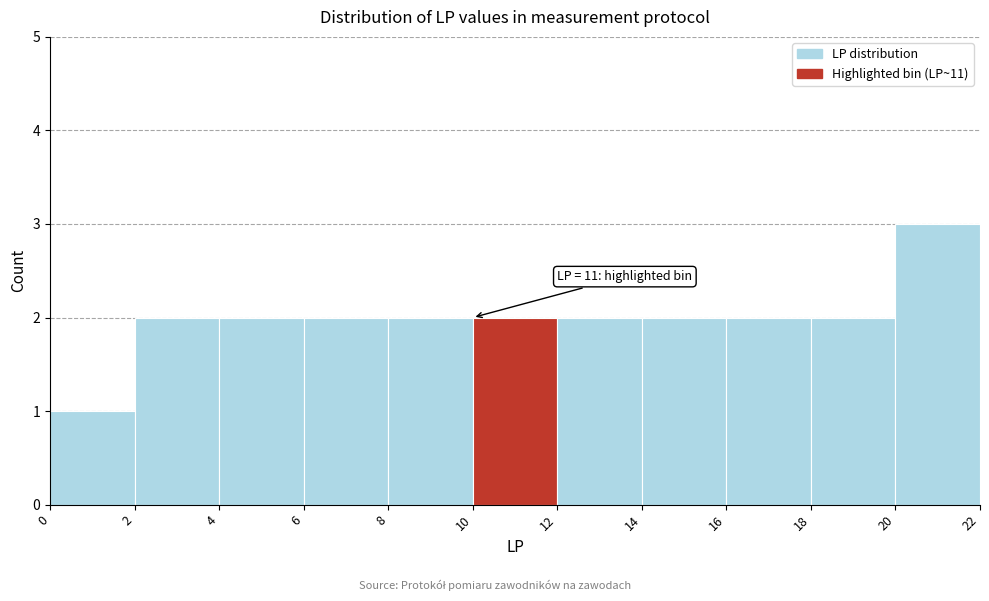

Which range on the x-axis has the tallest bar?

20 to 22